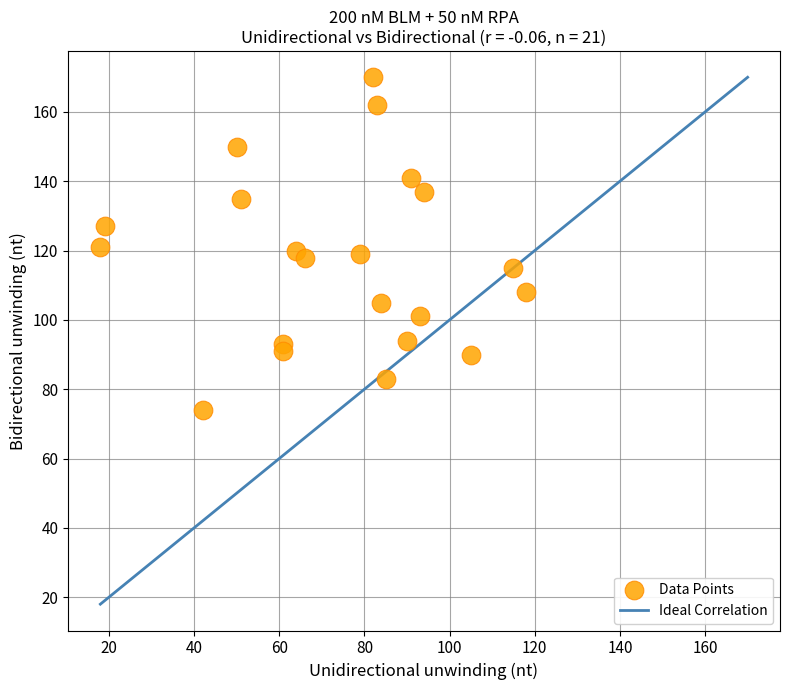

What is the range of X values (max minus min)?

100